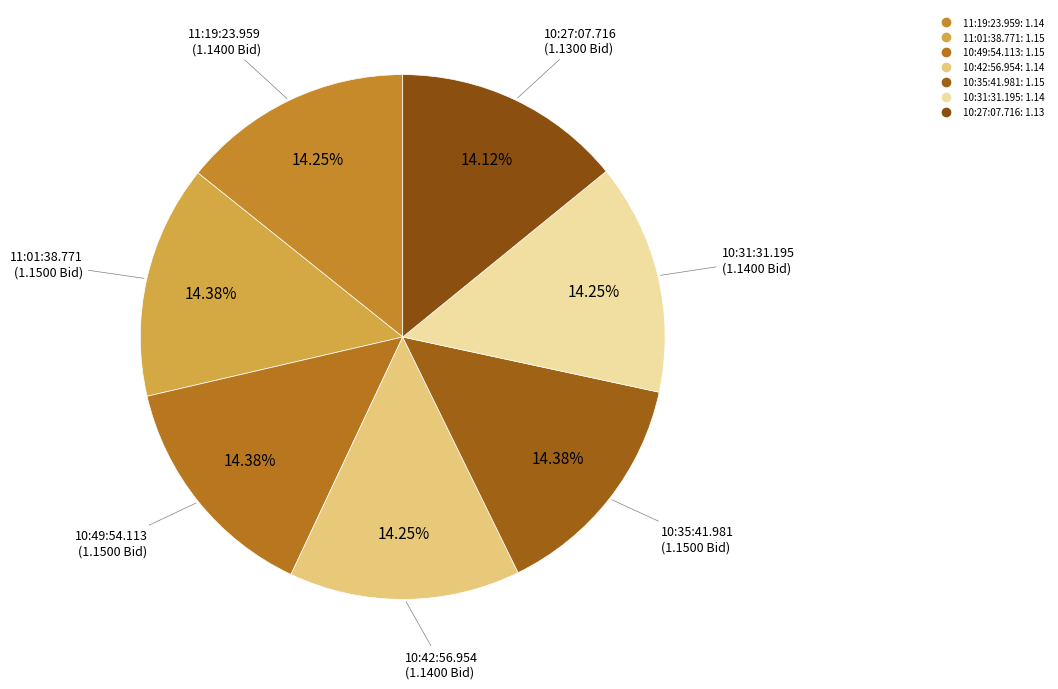

To the nearest percent, what percentage of the pie is 10:35:41.981?

14%